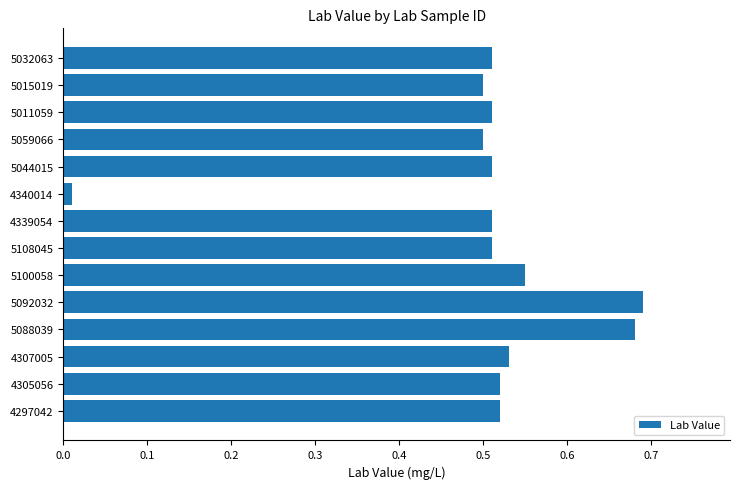

The value at 4339054 is 0.9. True or false?

False